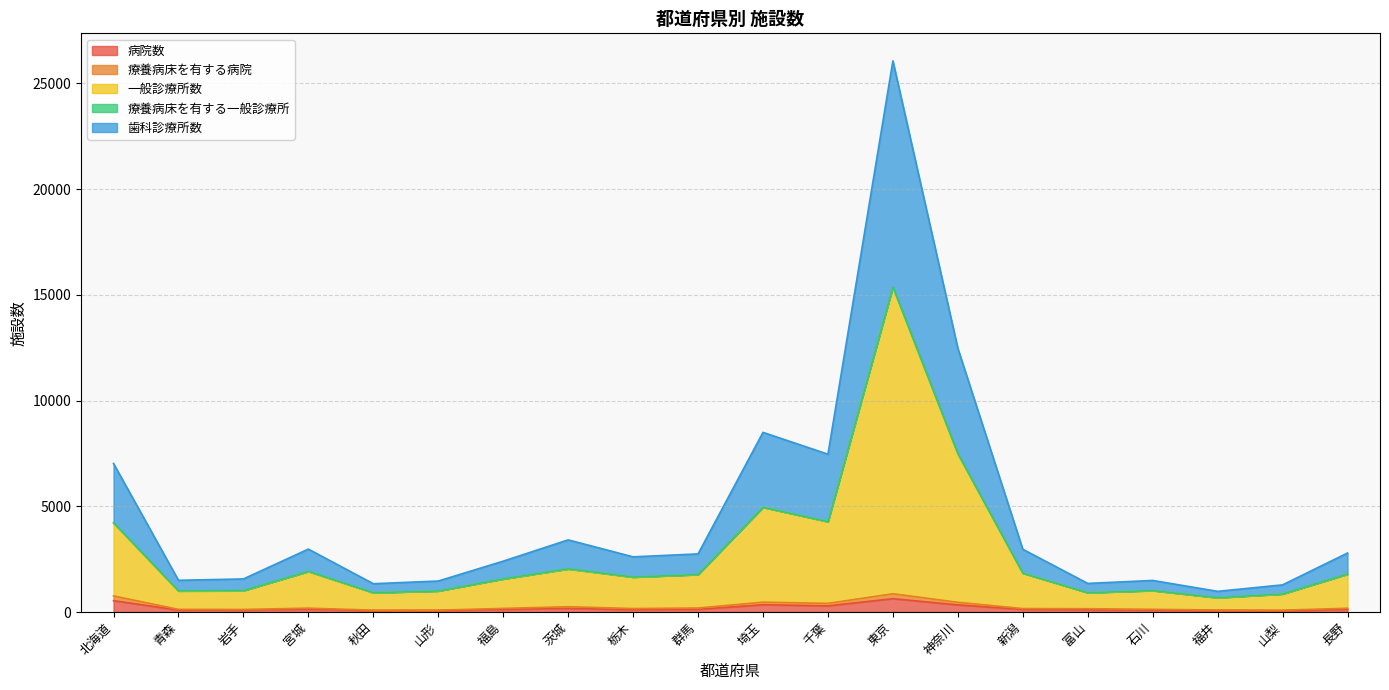

True or false: 病院数 and 歯科診療所数 cross at least once.

False